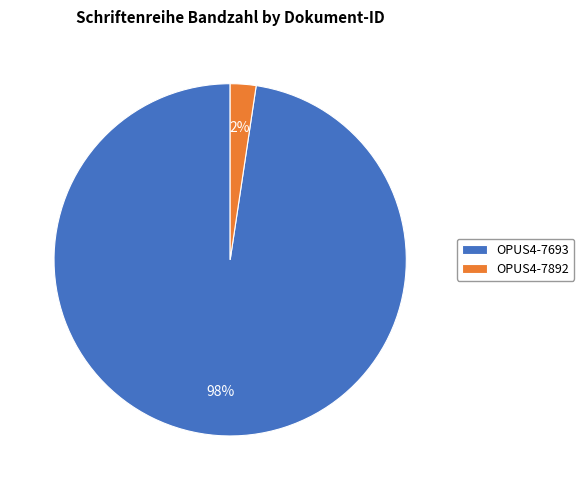

How many segments does this pie chart have?

2